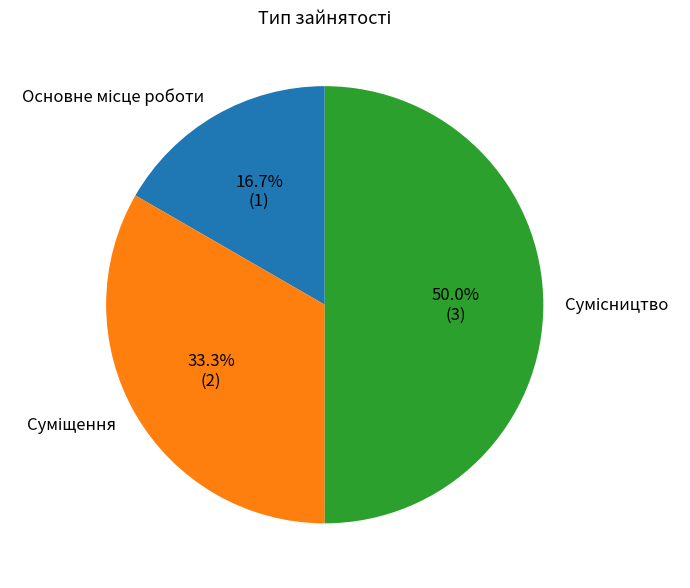

Rank the categories by value from highest to lowest.

Сумісництво, Суміщення, Основне місце роботи